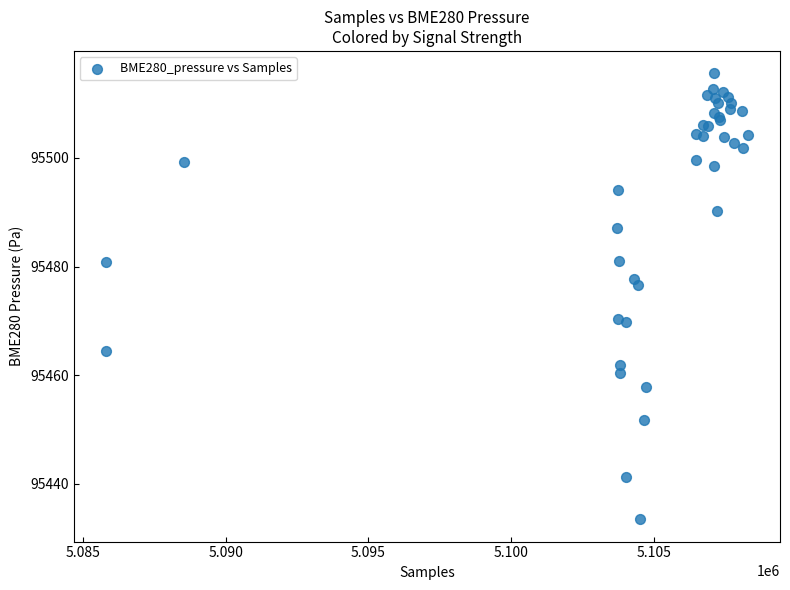

What Y value in the scatter plot is closest to 95474?

95476.6